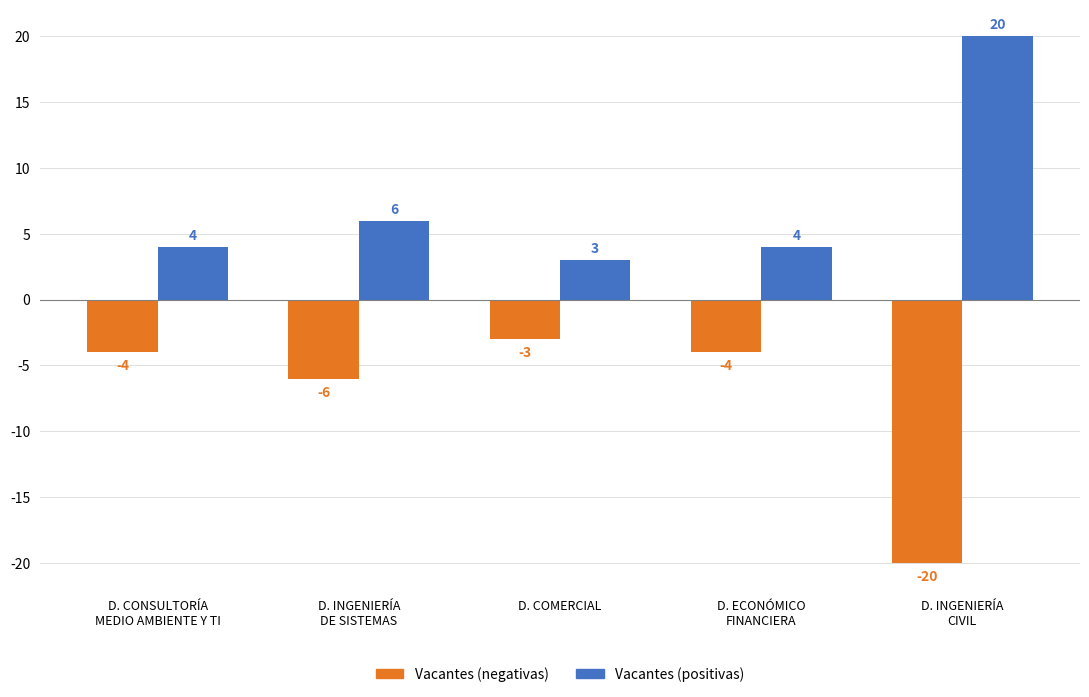

Where is Vacantes (positivas) nearest to the value 11?

D. INGENIERÍA
DE SISTEMAS